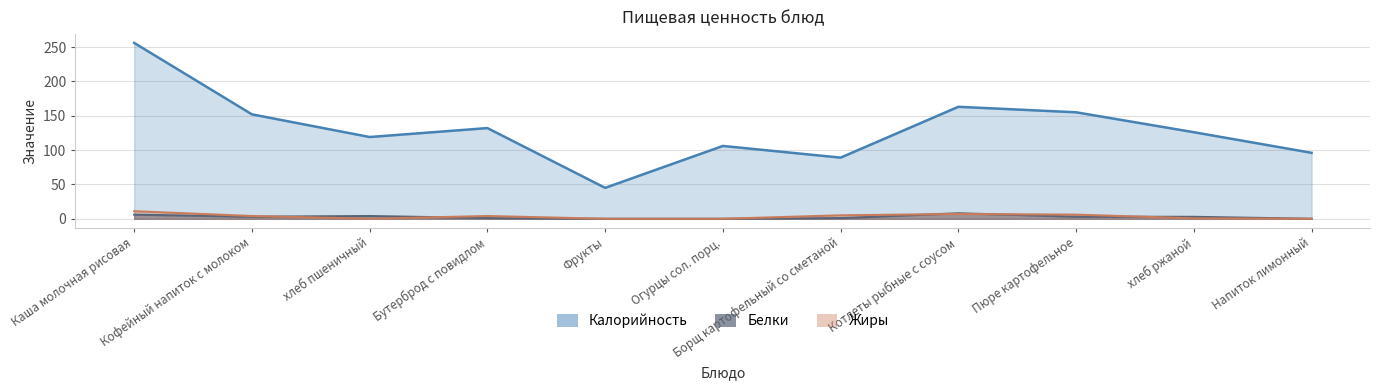

Which series has the largest total across all categories?

Калорийность